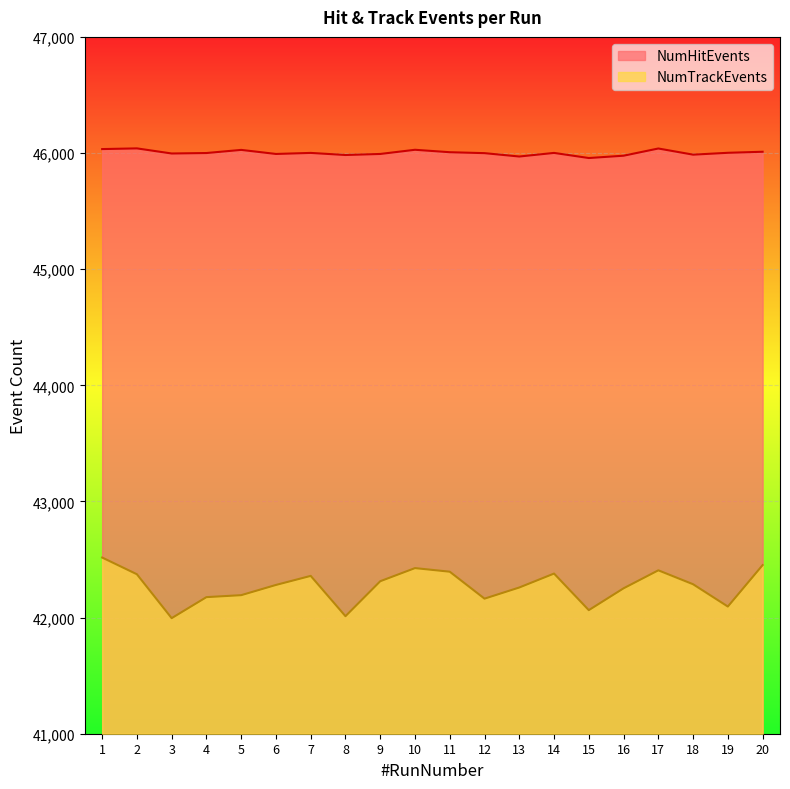

List the labels in order of NumTrackEvents value, largest first.

1, 20, 10, 17, 11, 14, 2, 7, 9, 18, 6, 13, 16, 5, 4, 12, 19, 15, 8, 3